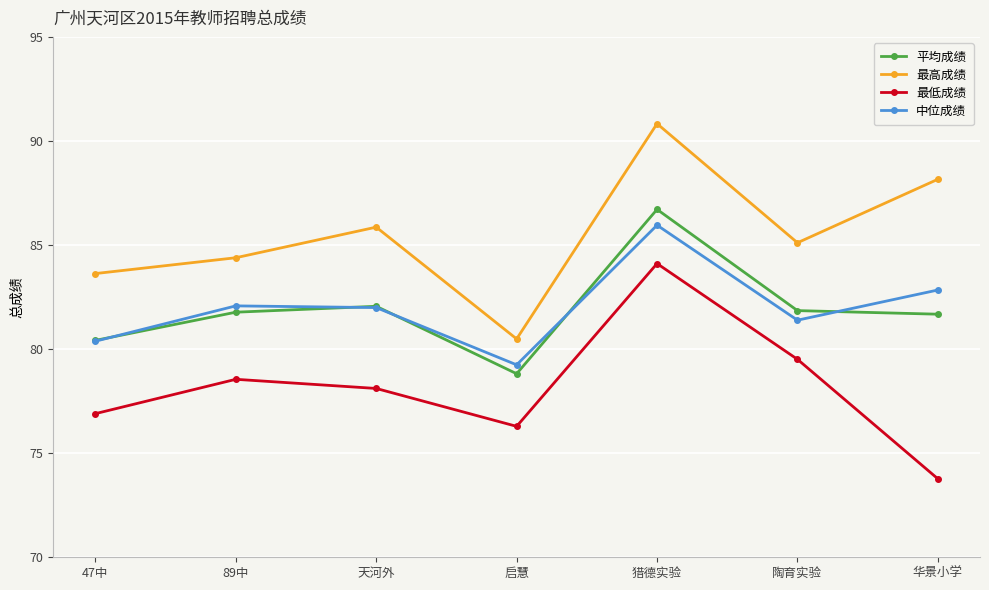

What is the minimum value shown in the chart?

73.8